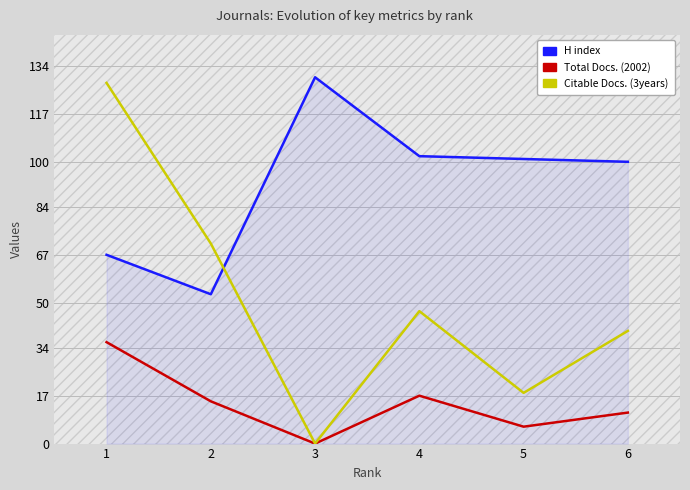

What is the total value across all series at 3?

130